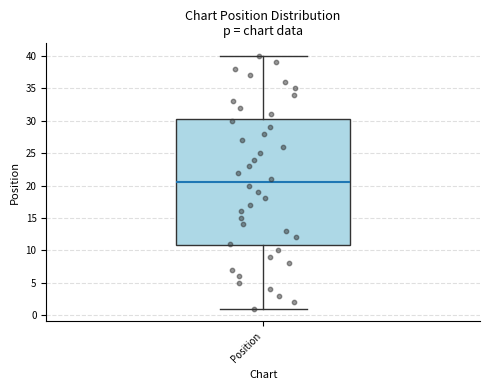

Transcribe this box plot: give where the median line is, the range the box spans, and where the two whiskers end, as read against the y-axis. The values are not printed on the chart, so give them approximately, as read against the axis.

median 20.5, box 11.0 to 30.5, whiskers 1.0 to 40.0